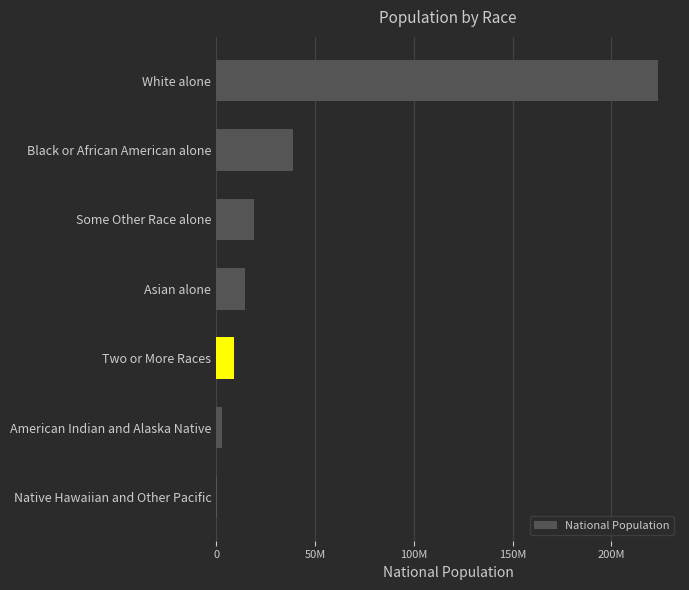

Are the bars horizontal?

Yes